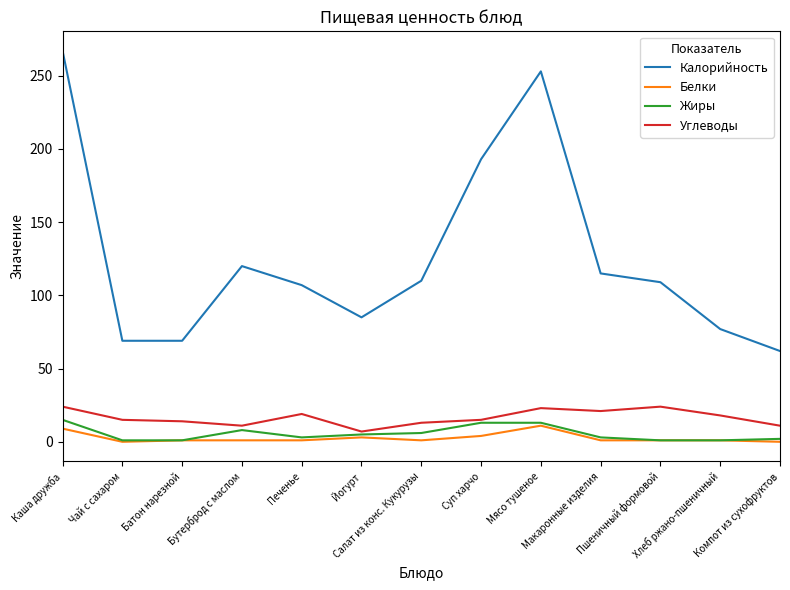

What value does the Жиры series have at Бутерброд с маслом?

8